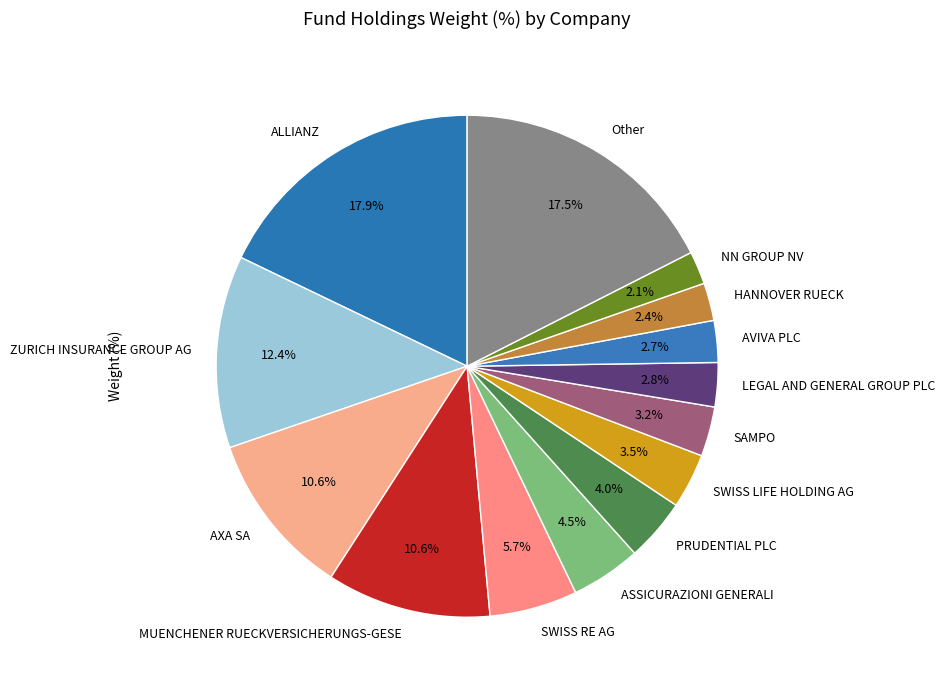

True or false: NN GROUP NV accounts for 2% of the total.

True